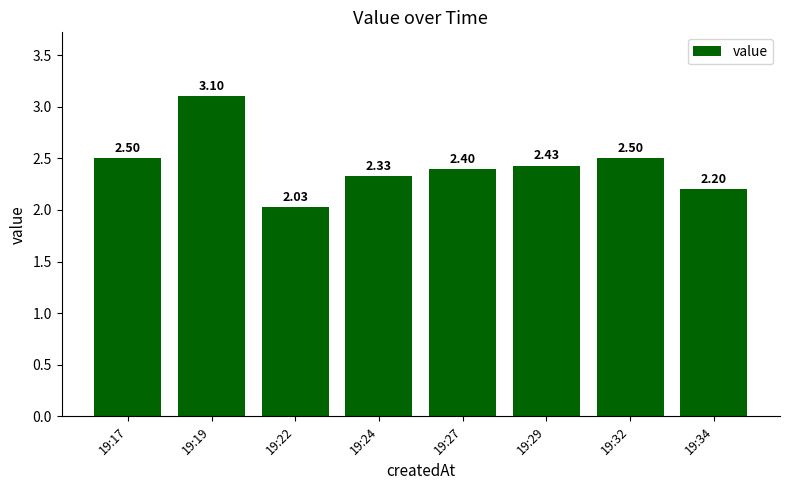

Which has a higher value, 19:24 or 19:29?

19:29